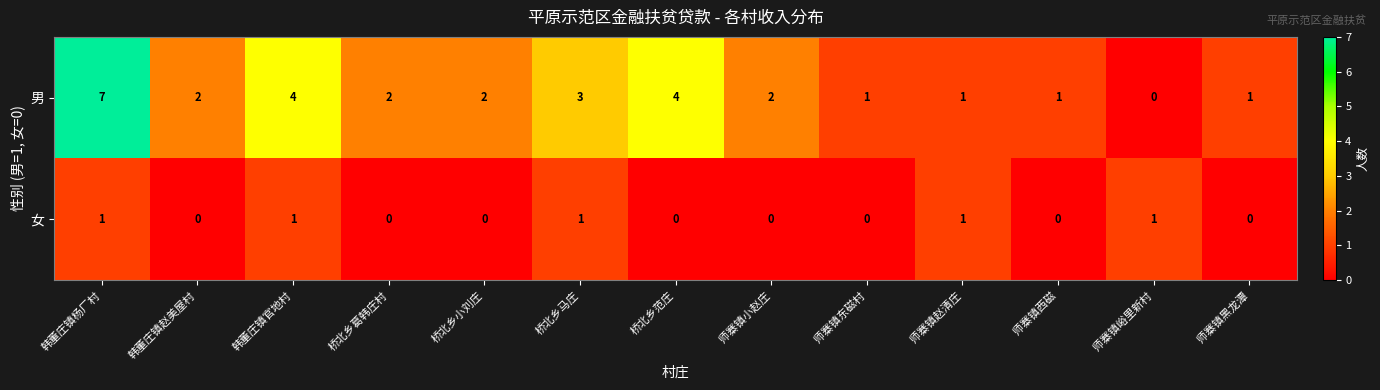

True or false: 男 has a value of 2 at 桥北乡小刘庄.

True